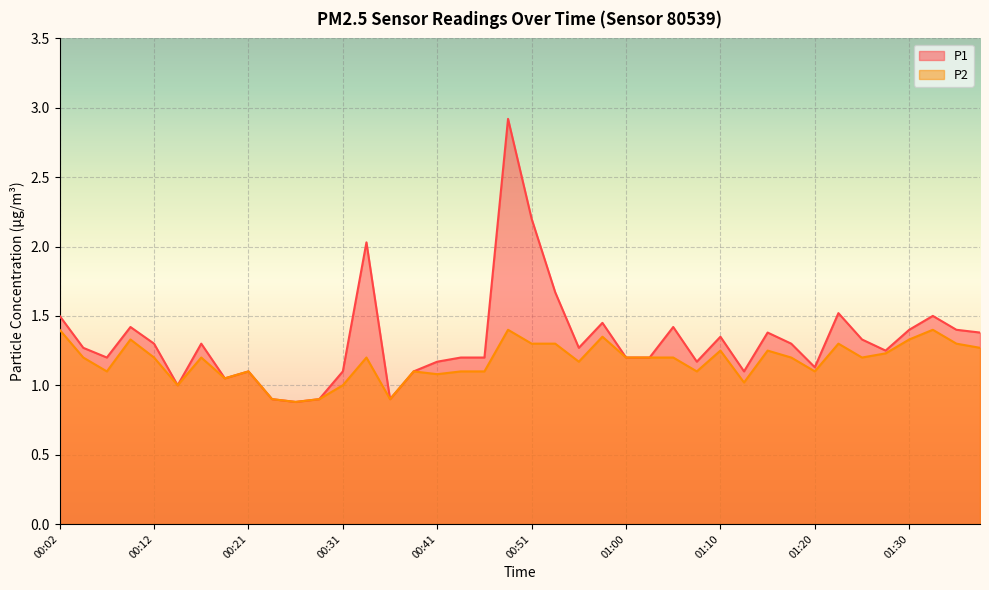

Rank the categories by P2 value from lowest to highest.

00:26, 00:24, 00:29, 00:36, 00:14, 00:31, 01:13, 00:19, 00:41, 00:07, 00:21, 00:38, 00:43, 00:46, 01:08, 01:20, 00:55, 00:04, 00:12, 00:16, 00:34, 01:00, 01:03, 01:05, 01:18, 01:25, 01:27, 01:10, 01:15, 01:37, 00:51, 00:53, 01:22, 01:35, 00:09, 01:30, 00:58, 00:02, 00:48, 01:32